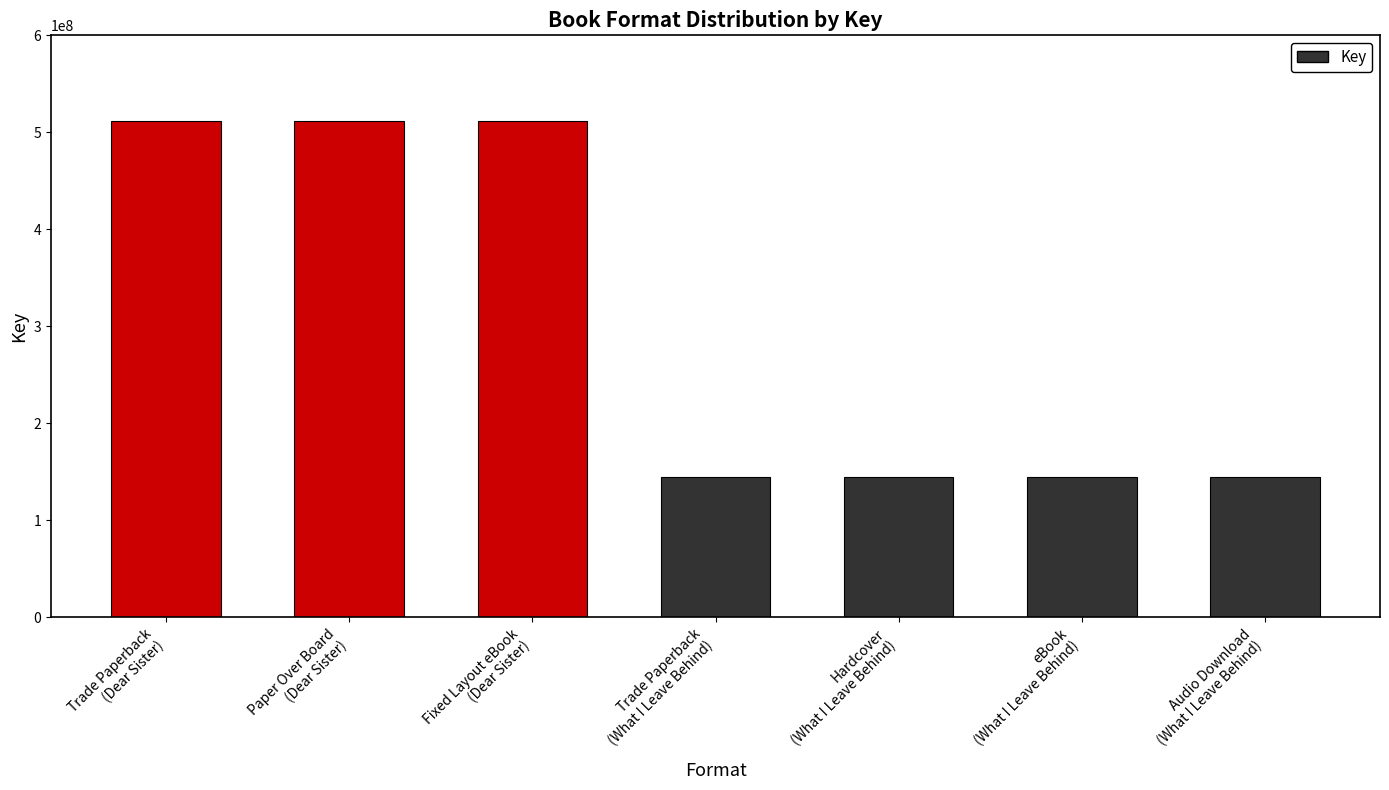

What is the label of the 6th bar from the right?

Paper Over Board
(Dear Sister)